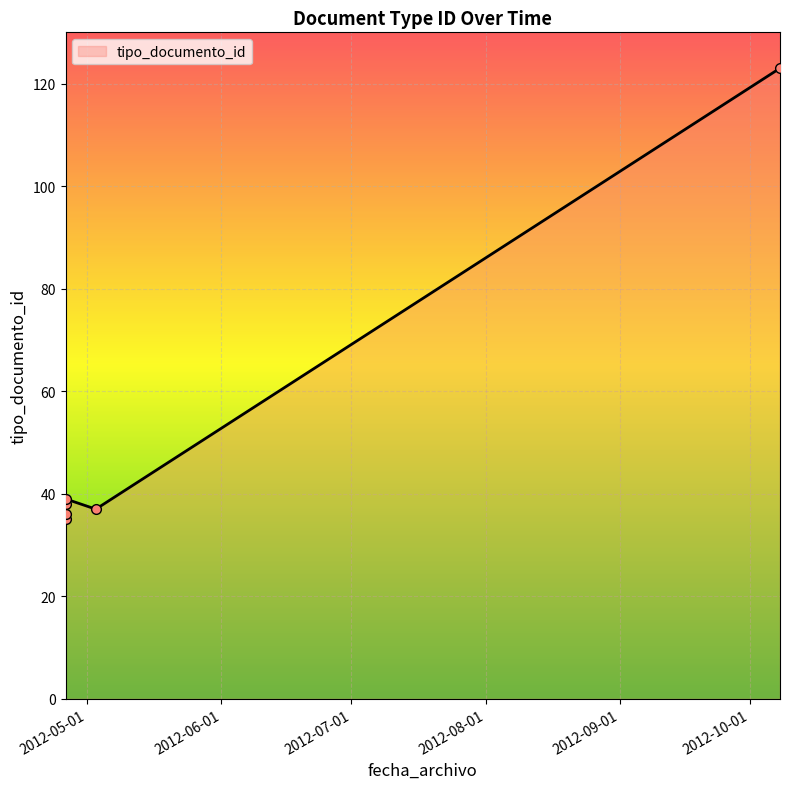

True or false: there are more than 2 points higher than both neighbors.

False